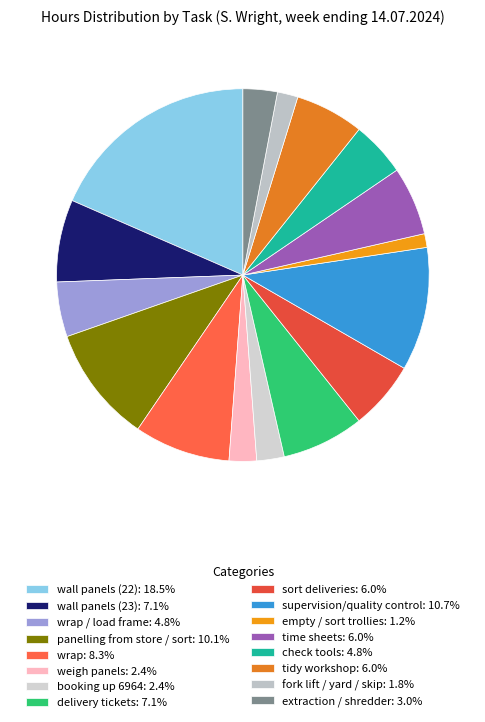

How many segments does this pie chart have?

16